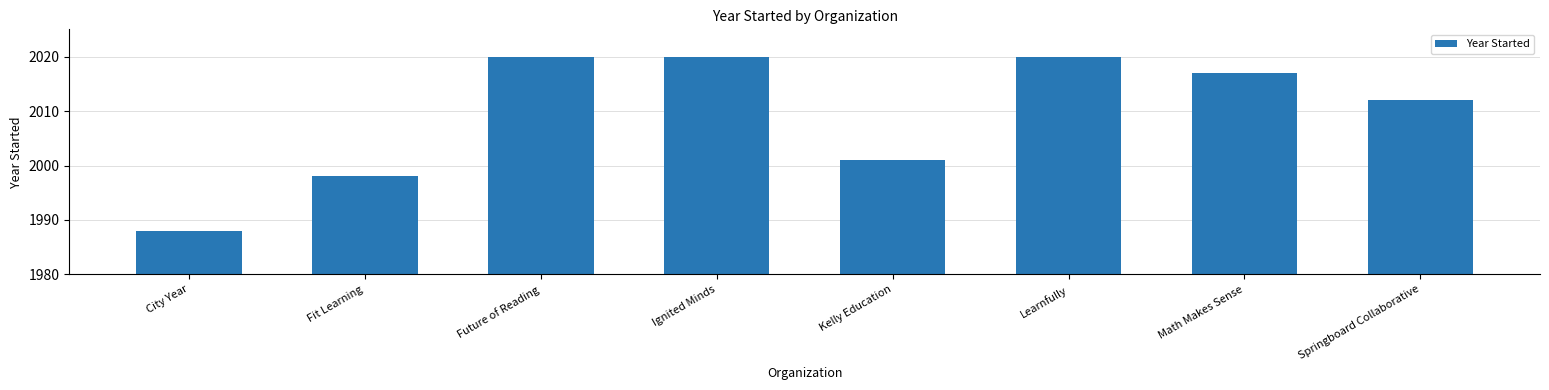

What is the change in value from Fit Learning to Kelly Education?

+3